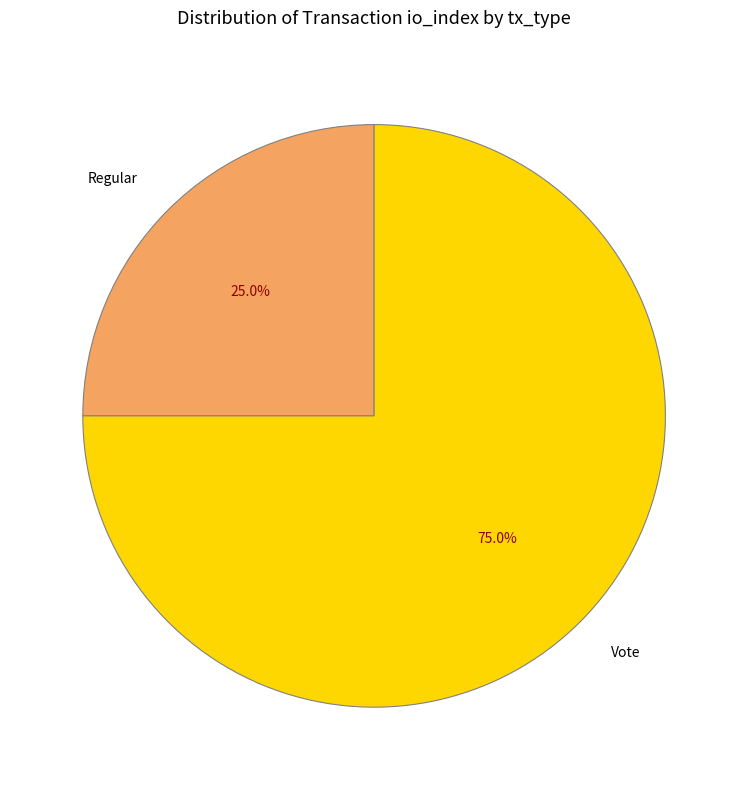

Rank the categories by value from highest to lowest.

Vote, Regular